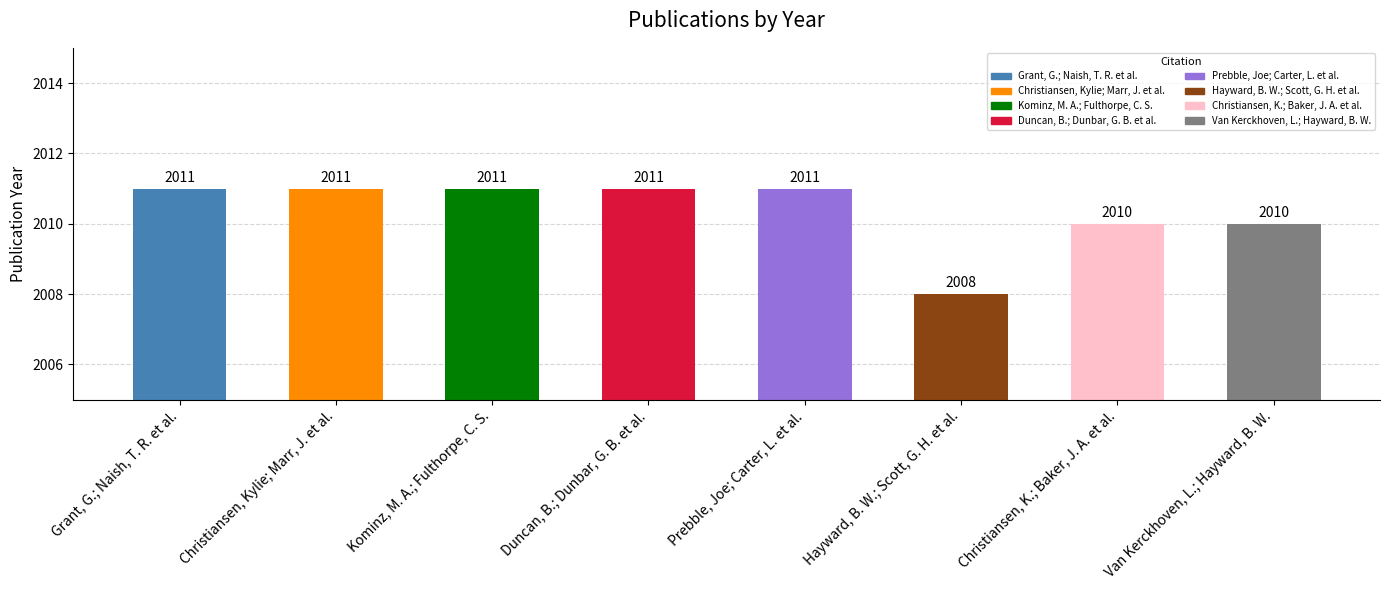

What is the minimum value shown in the chart?

2008